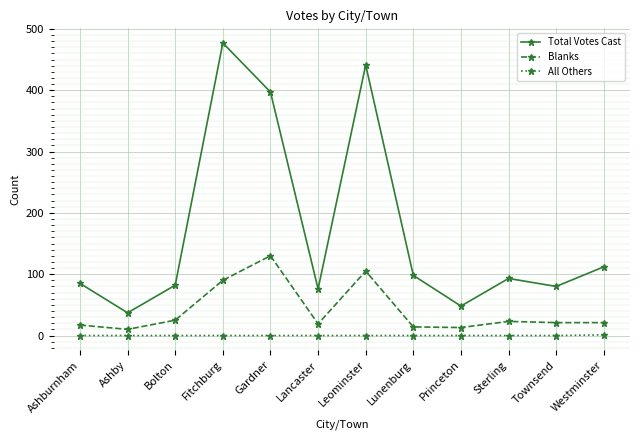

Is it true that Total Votes Cast equals 37 at Ashby?

True